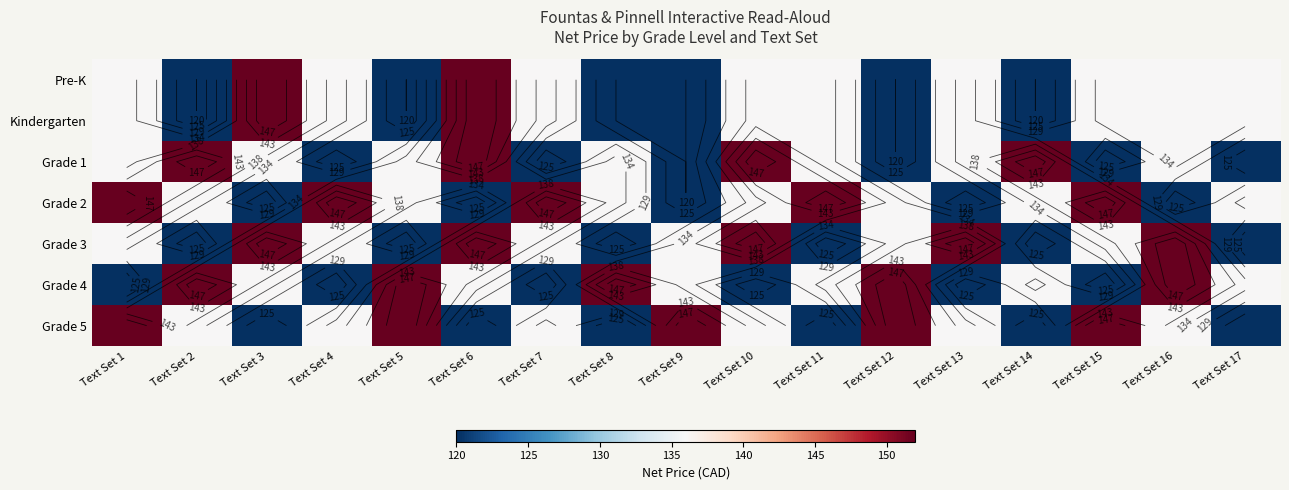

What is the sum of all Grade 1 values?

2280